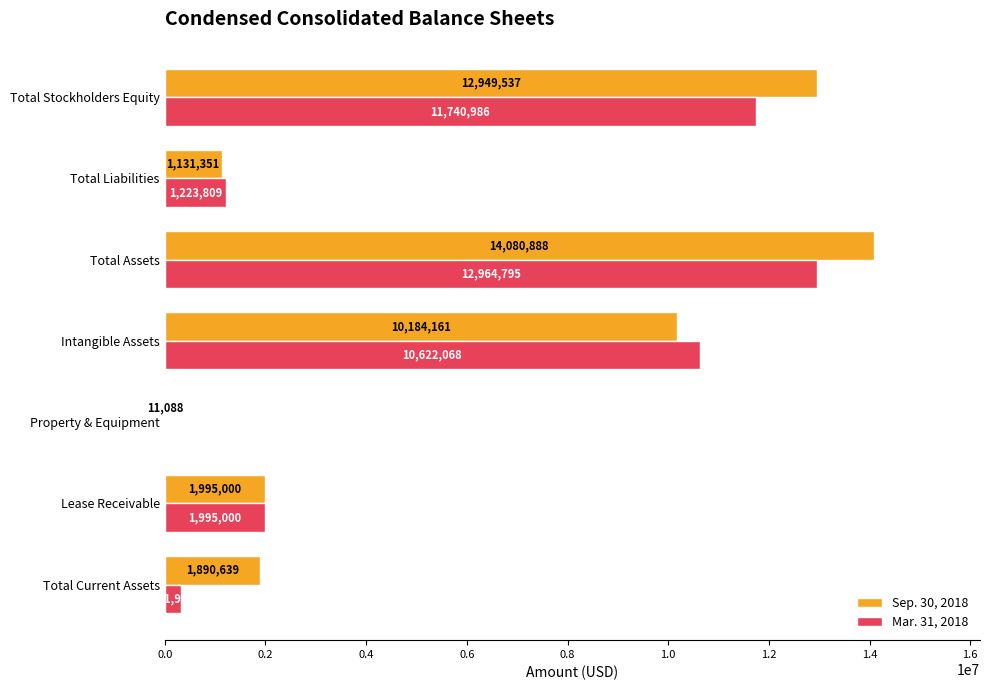

At which category is the sum across all series the highest?

Total Assets